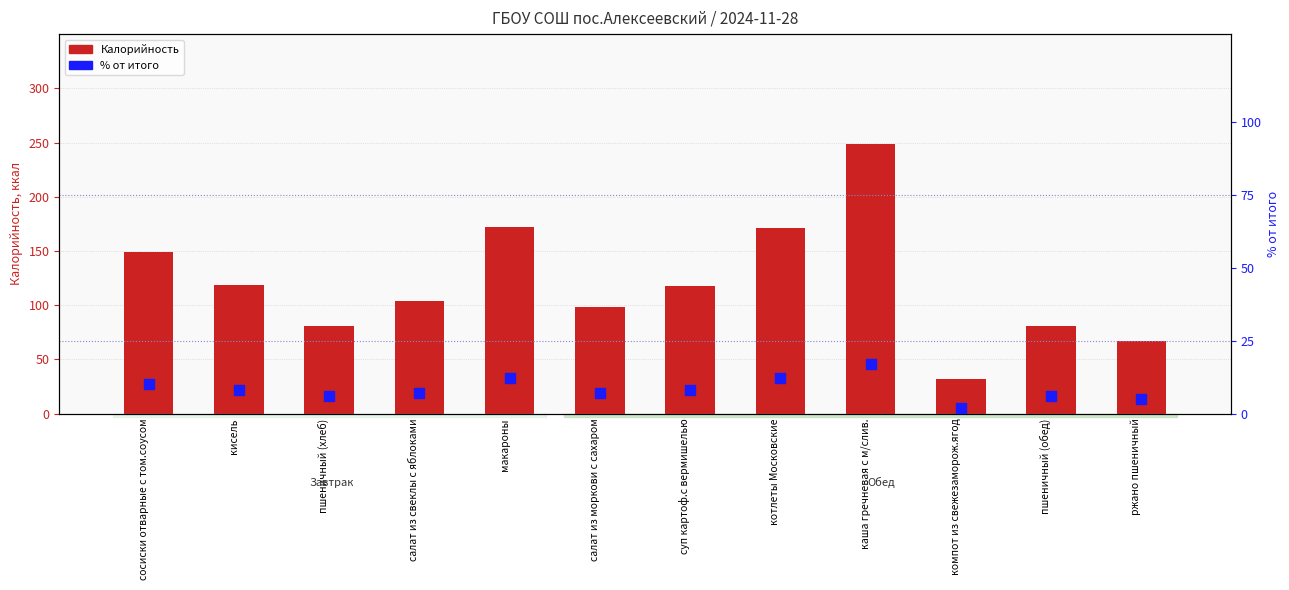

Which series has the widest spread of Y values?

Калорийность